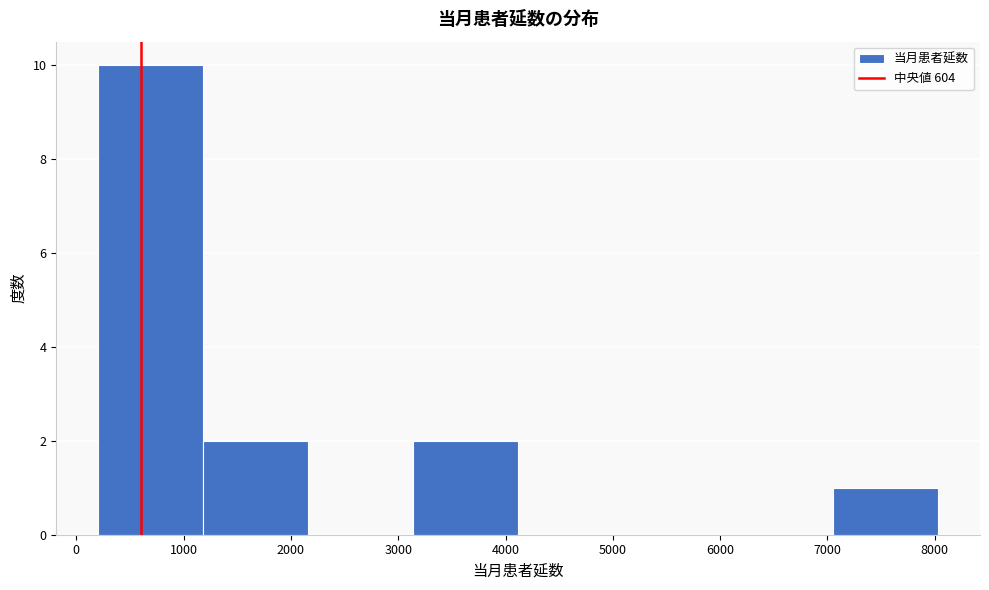

Reading left to right, list every bar in this chart as the range it spans on the x-axis followed by its height. Neither the bar edges nor the heights are printed on the chart, so give them approximately, as read against the axes.

200 to 1200: 10
1200 to 2200: 2
2200 to 3100: 0
3100 to 4100: 2
4100 to 5100: 0
5100 to 6100: 0
6100 to 7100: 0
7100 to 8000: 1